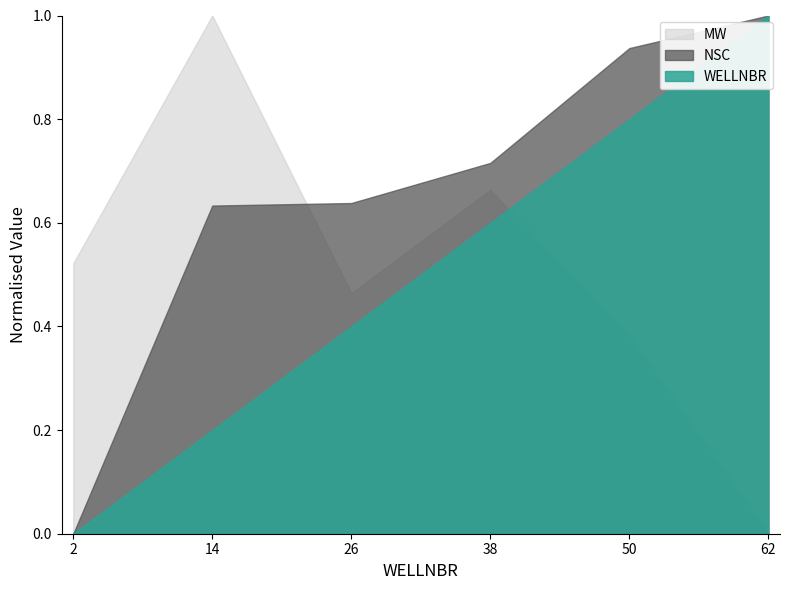

What are all the series names shown in the legend?

MW, NSC, WELLNBR